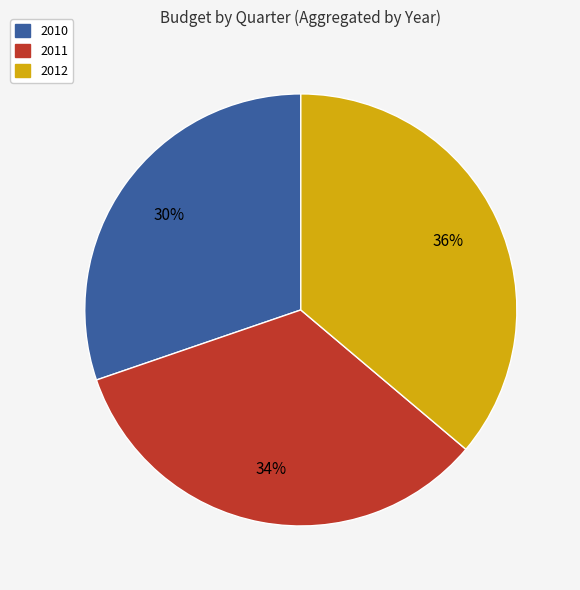

Does any single category account for the majority?

No